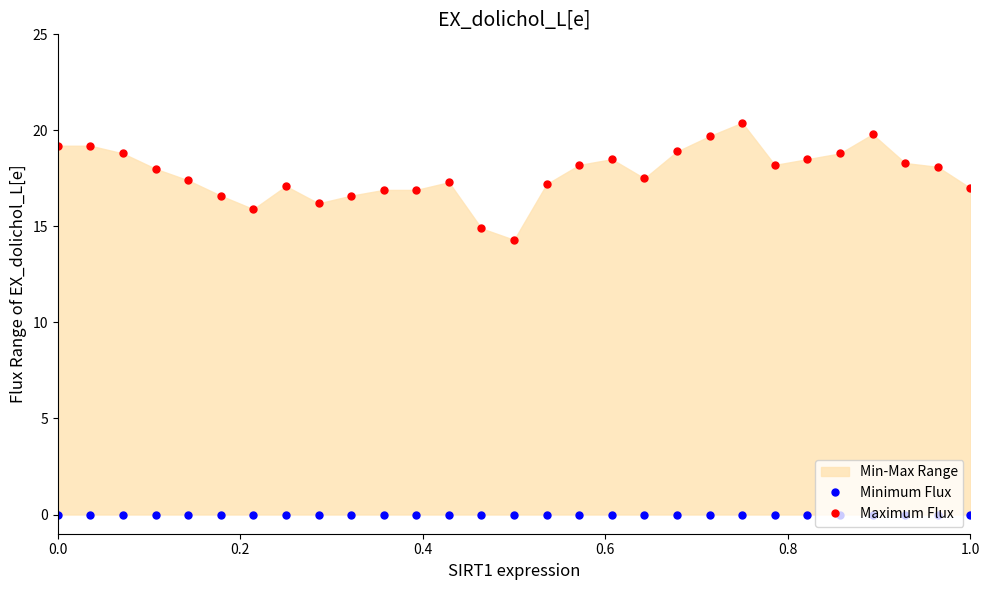

What is the average value of the Maximum Flux series?

17.7